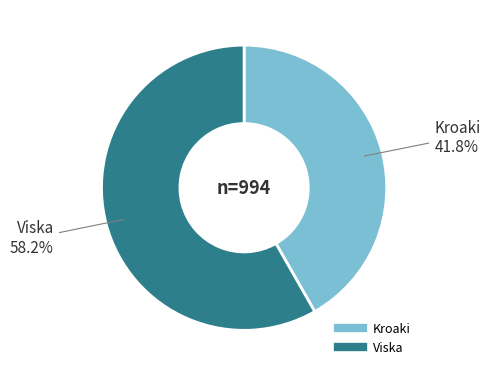

Is there any slice that represents more than half of the pie?

Yes